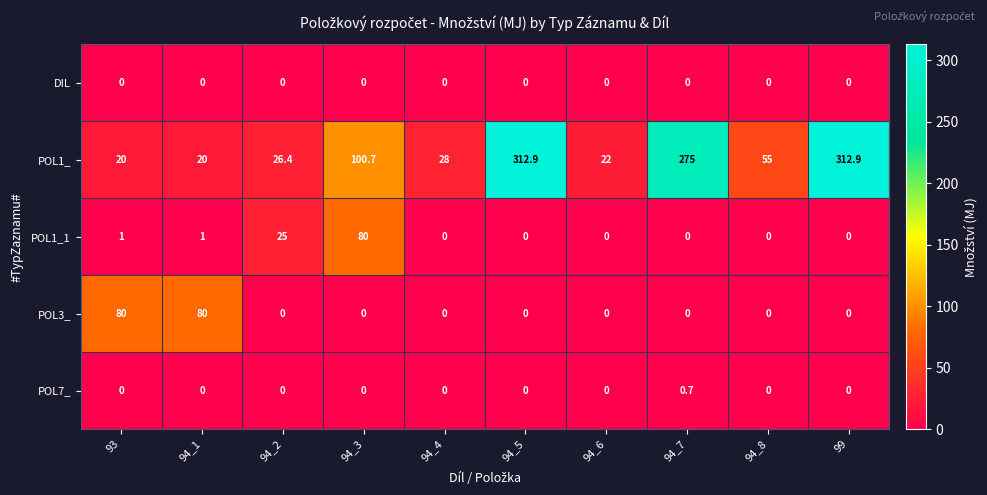

Read the POL1_ value at 94_5.

312.9